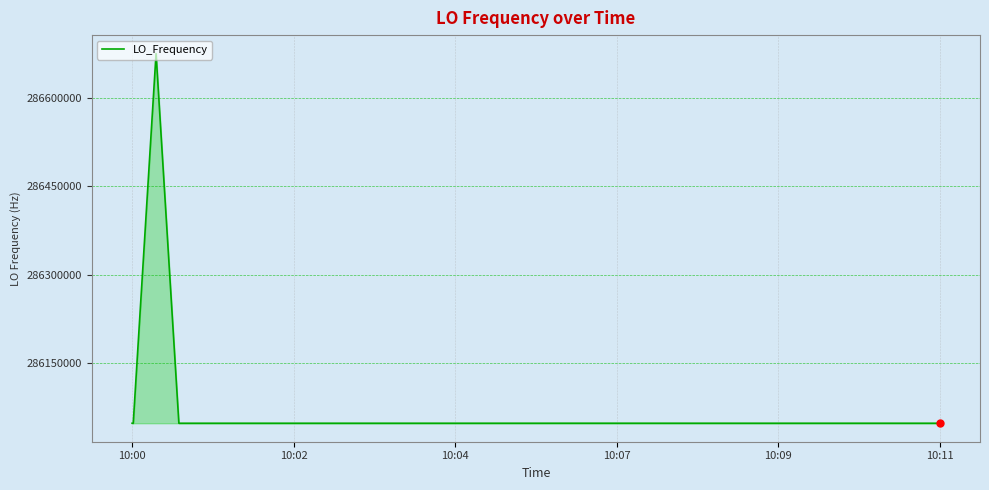

What is the difference between the maximum and minimum values?

629159.2